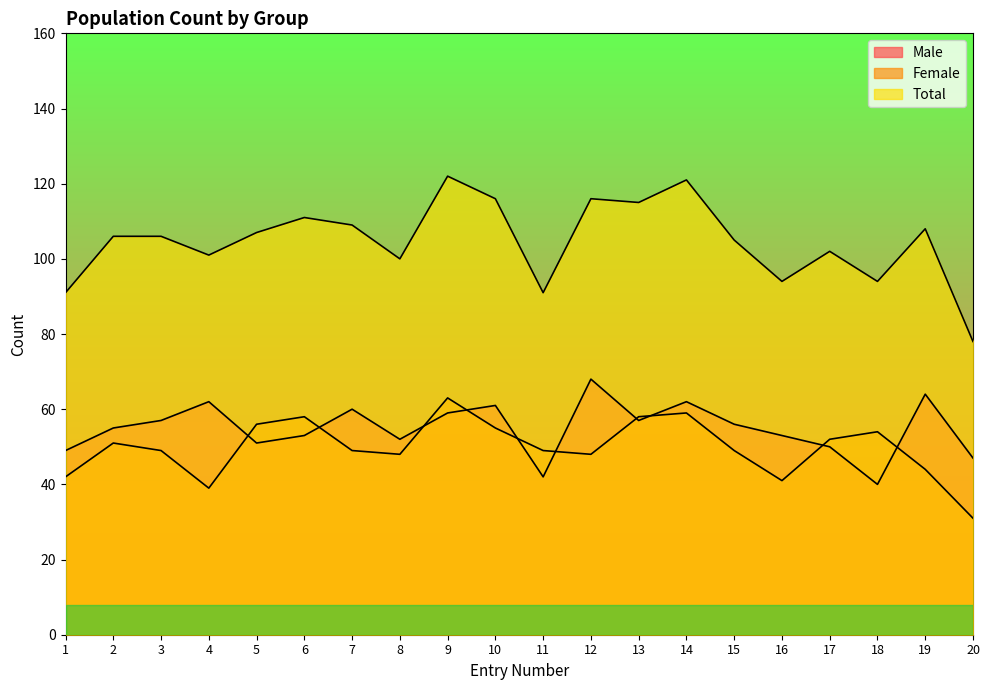

Which has a higher value, 2 or 10?

10